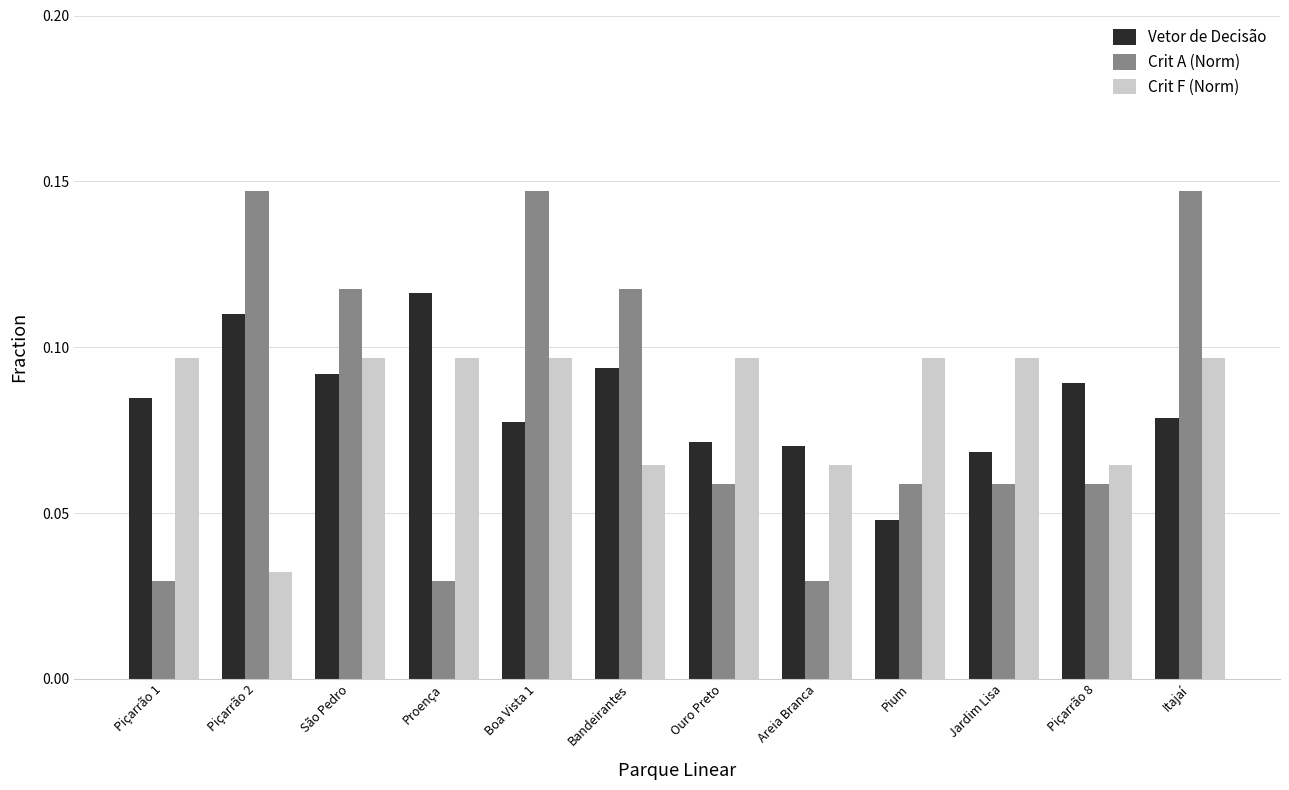

At which label is Crit F (Norm) closest to 0?

Piçarrão 2